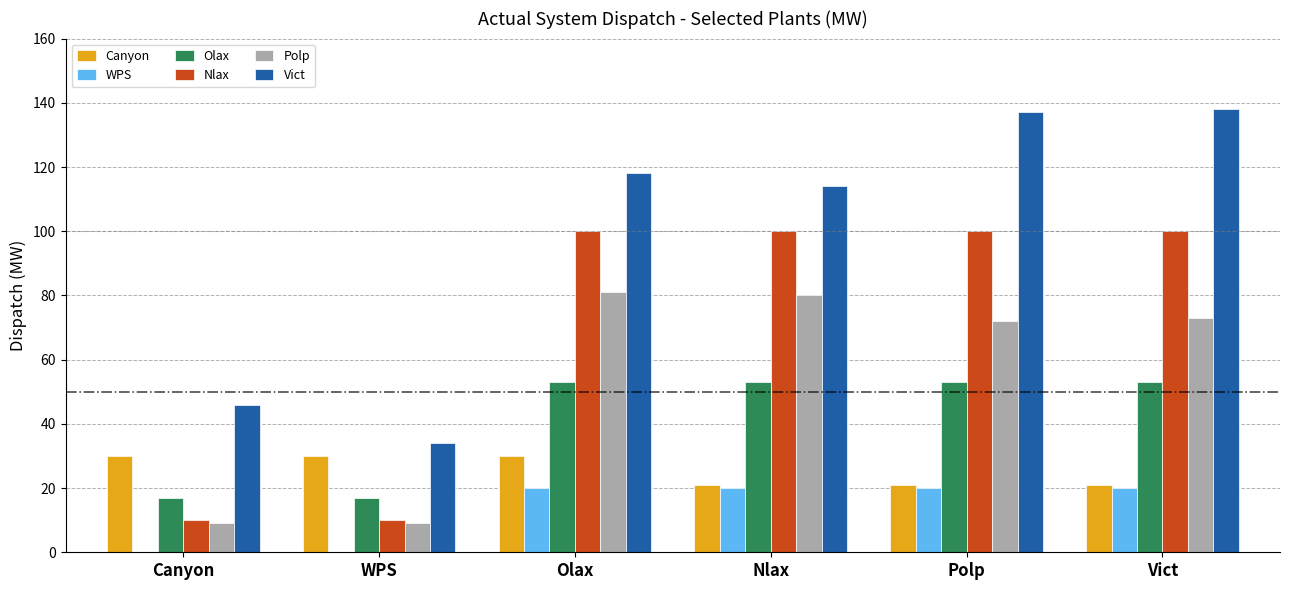

The value of Polp at WPS is 9. True or false?

True